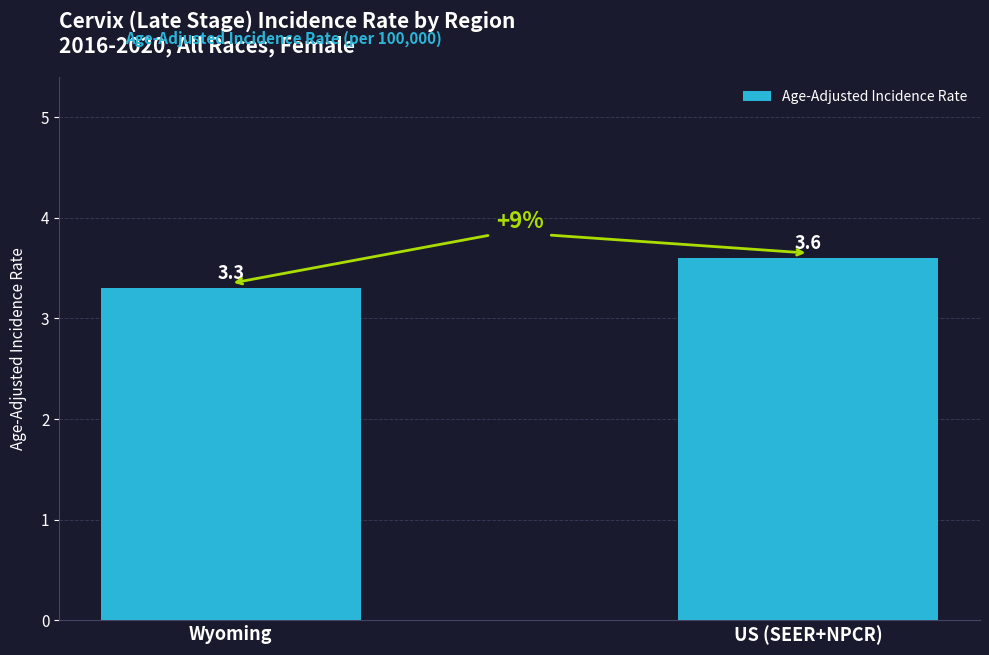

What is the label of the 1st bar from the right?

US (SEER+NPCR)